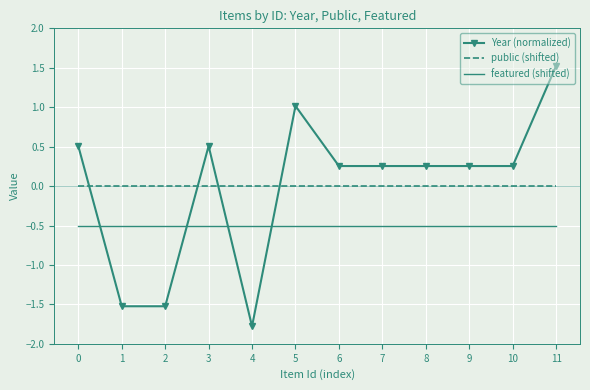

The value of Year (normalized) at 4 is -1.1. True or false?

False